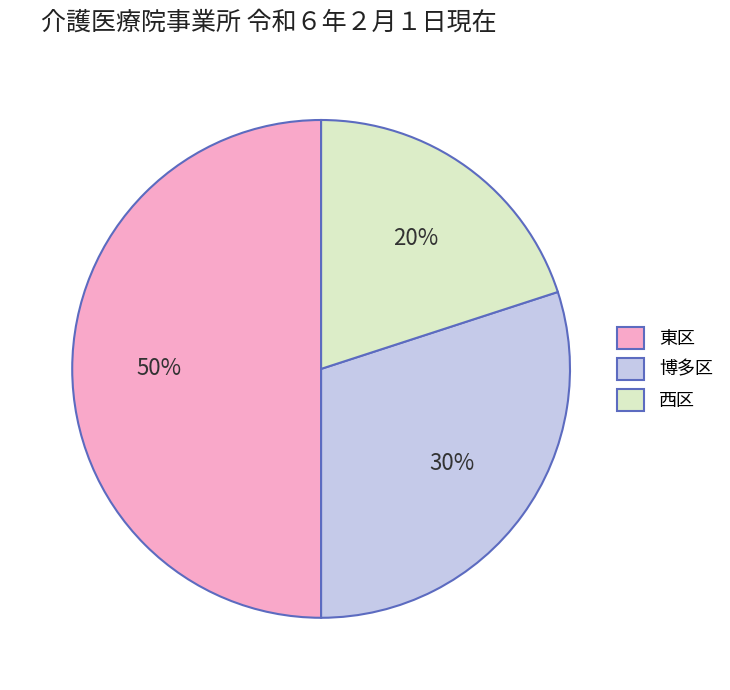

Is 西区 the majority of the pie?

No